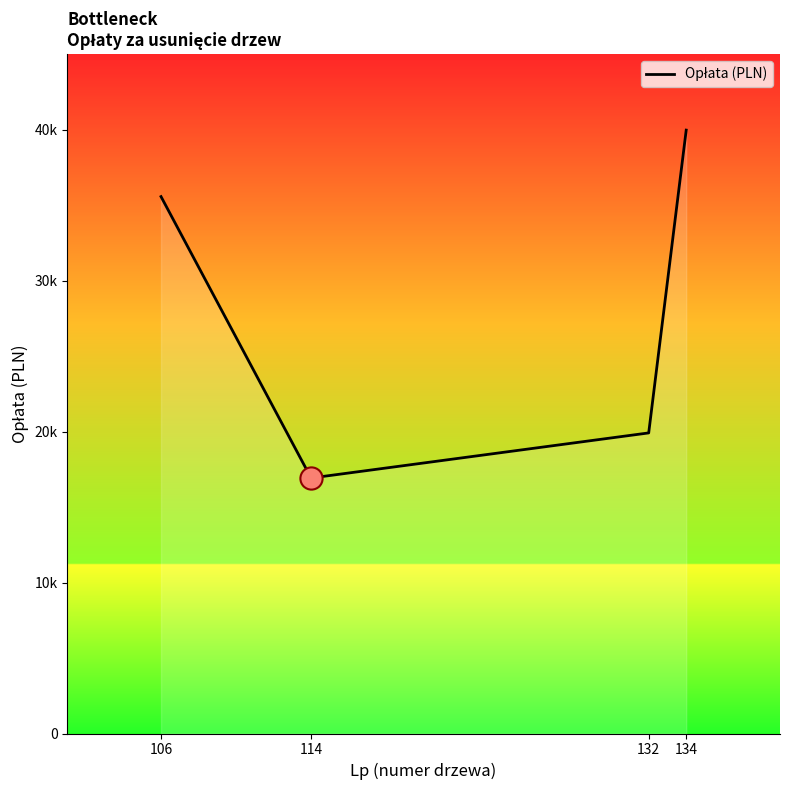

What is the value of the 4th point from the left?

39966.4